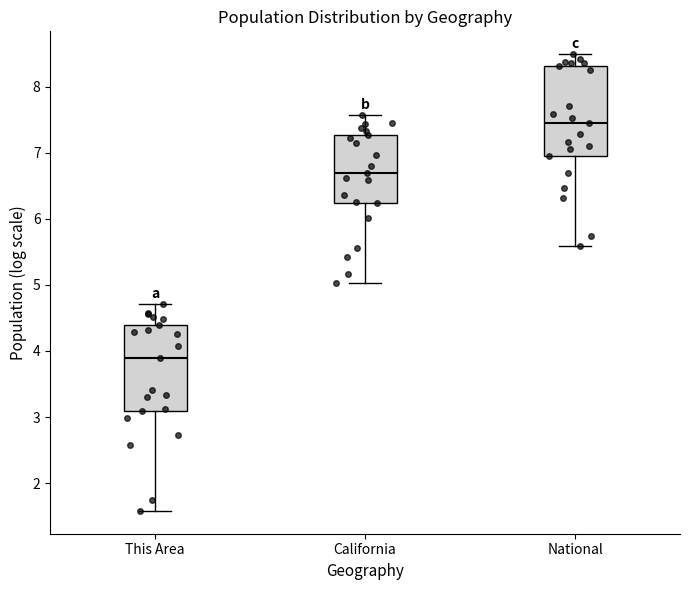

Reading left to right, transcribe this box plot: for each box, give where its median line is, the range the box spans, and where its two whiskers end, as read against the y-axis. The values are not printed on the chart, so give them approximately, as read against the axis.

This Area: median 3.9, box 3.1 to 4.4, whiskers 1.6 to 4.7
California: median 6.7, box 6.2 to 7.3, whiskers 5.0 to 7.6
National: median 7.4, box 7.0 to 8.3, whiskers 5.6 to 8.5